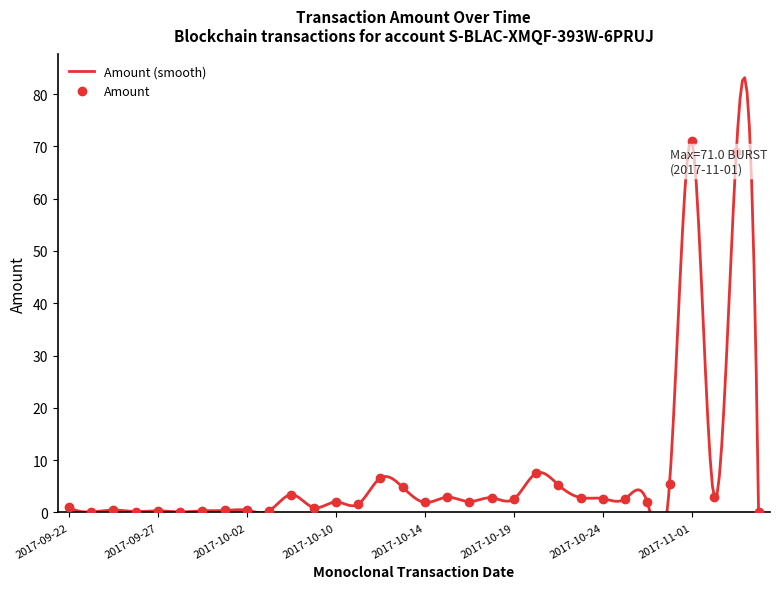

At which label does Amount reach its peak?

2017-11-01